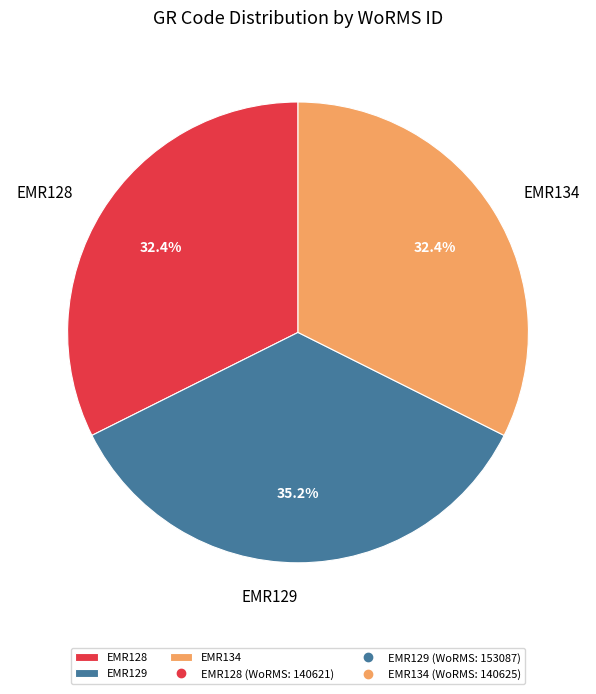

Does any single category account for the majority?

No